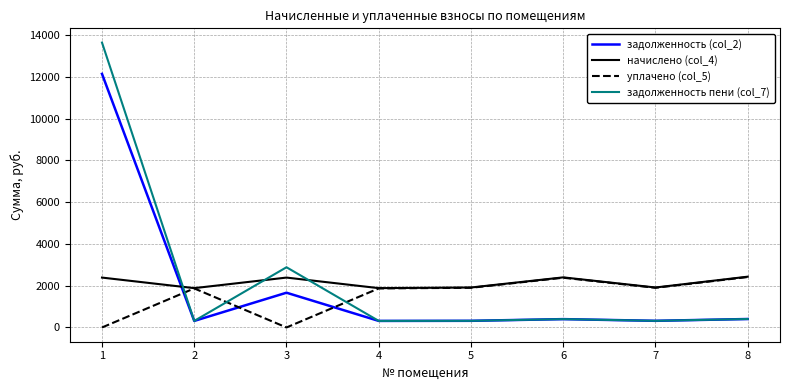

True or false: задолженность пени (col_7) and уплачено (col_5) cross at least once.

True